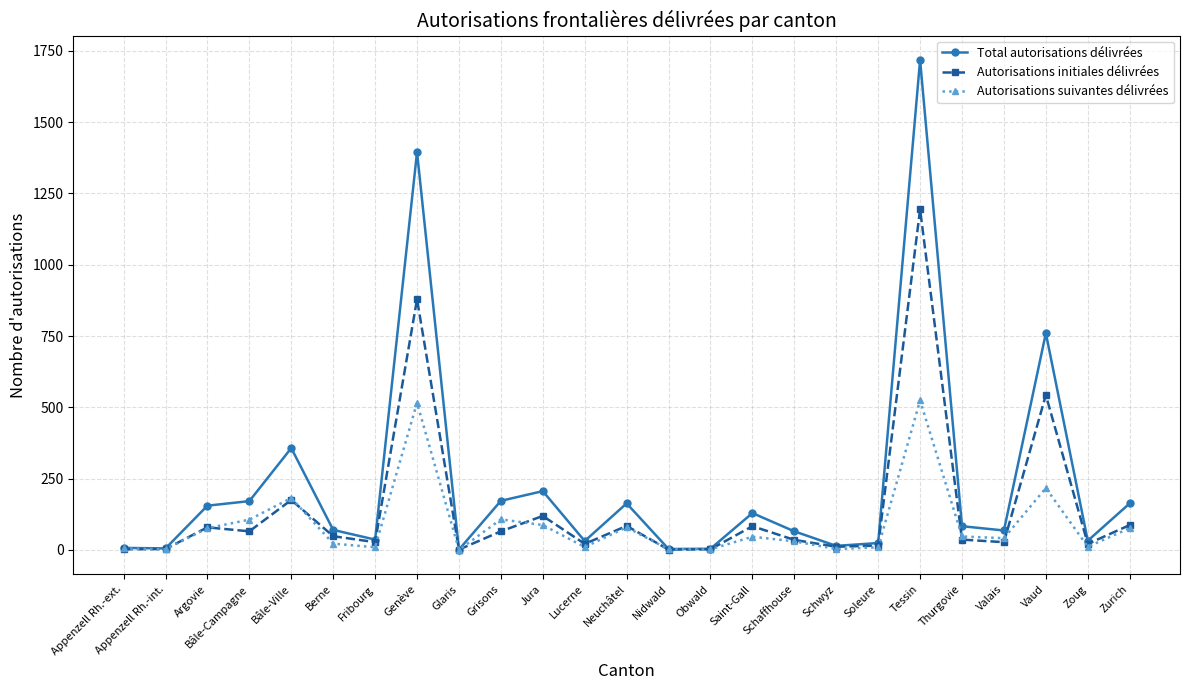

Where does the Autorisations initiales délivrées series first go above 36?

Argovie